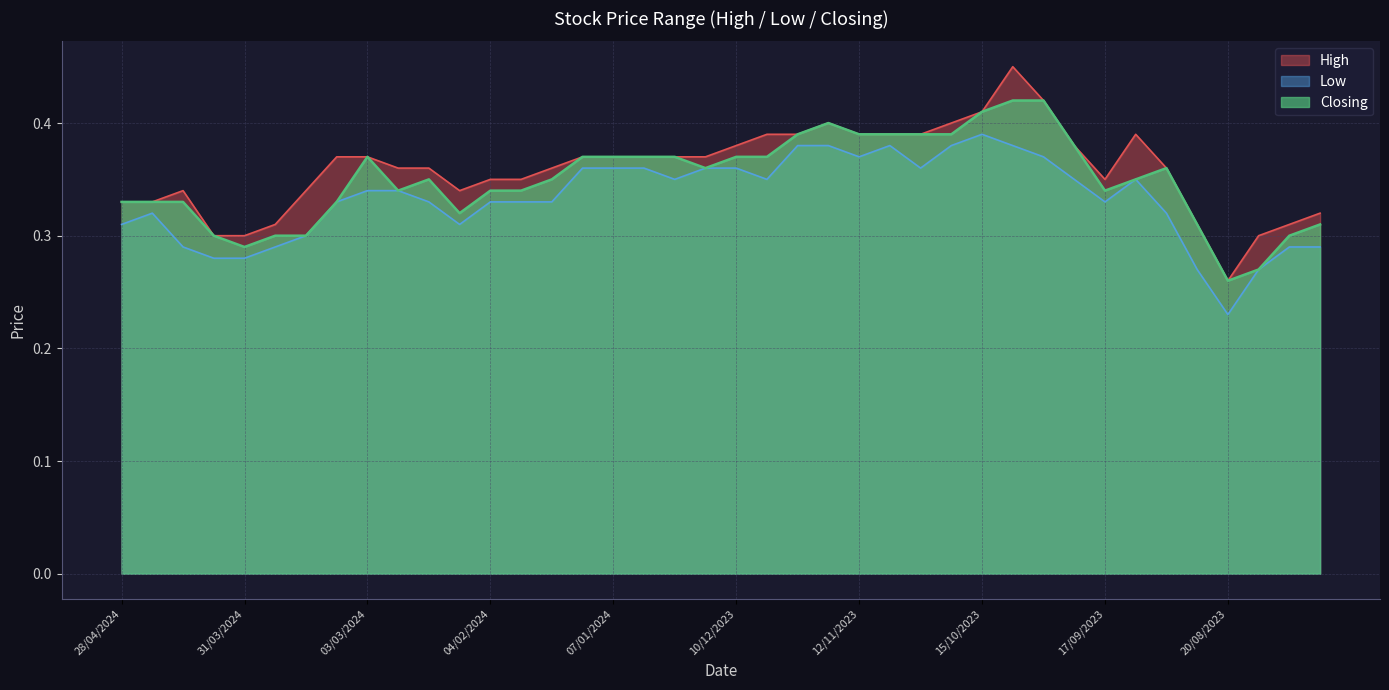

Which has a higher value, 13/08/2023 or 17/12/2023?

17/12/2023